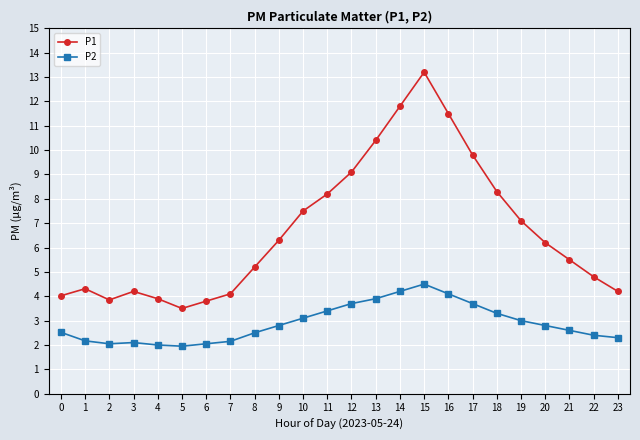

Which series has the largest total across all categories?

P1